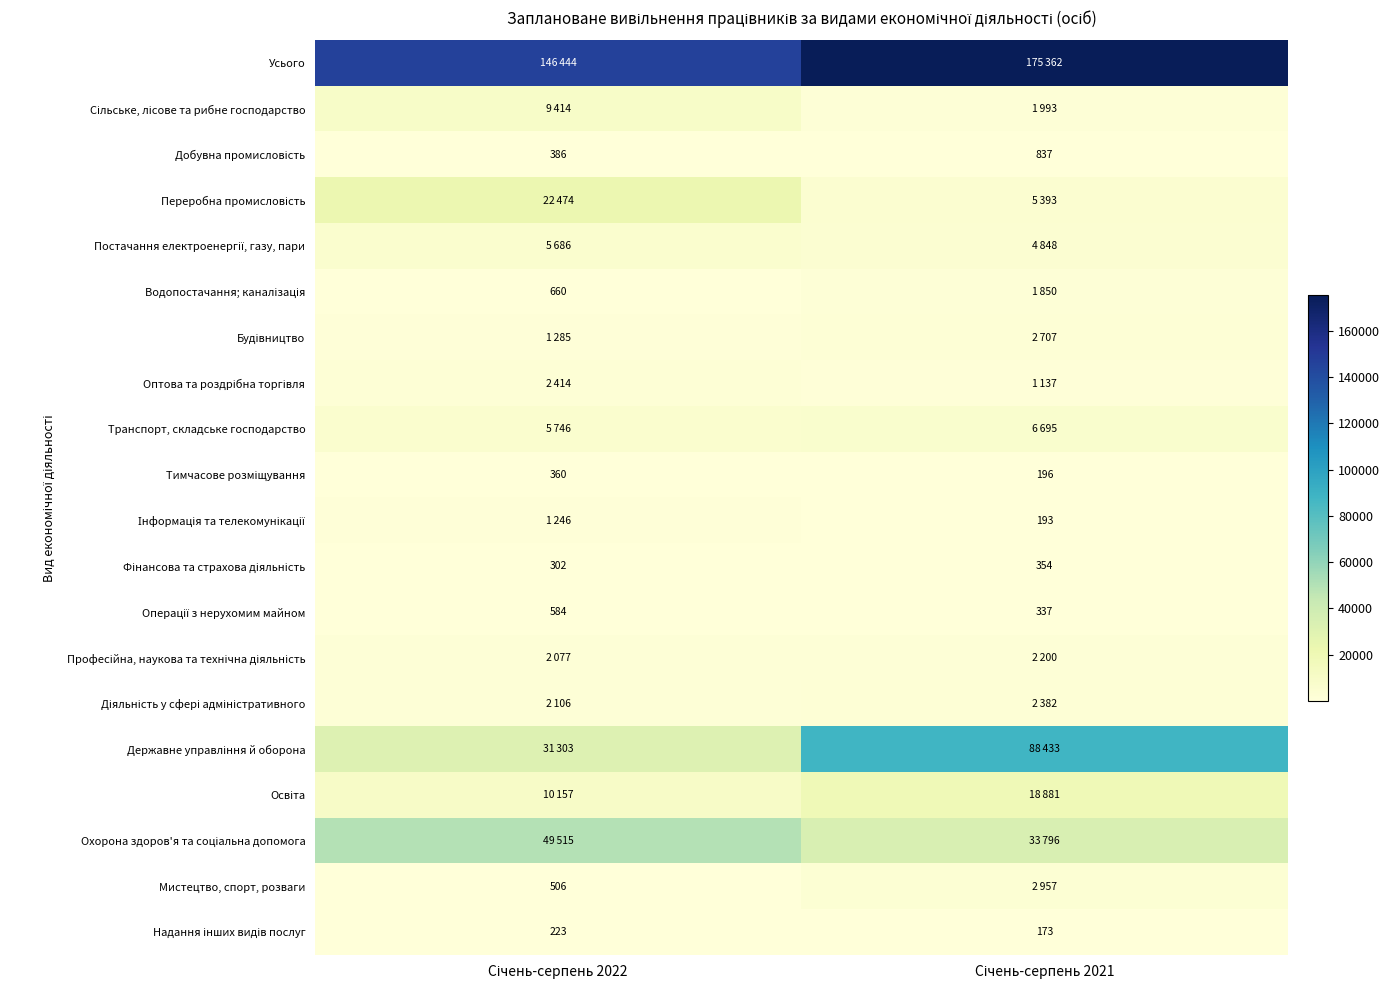

How many distinct data groups are displayed?

20